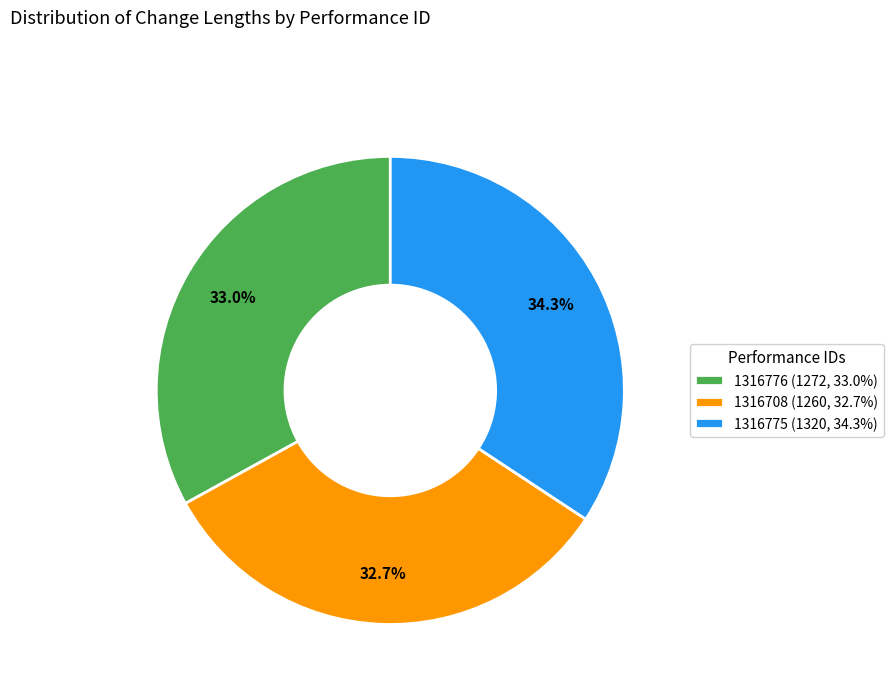

Is it true that 1316775 is 34% of the pie?

True